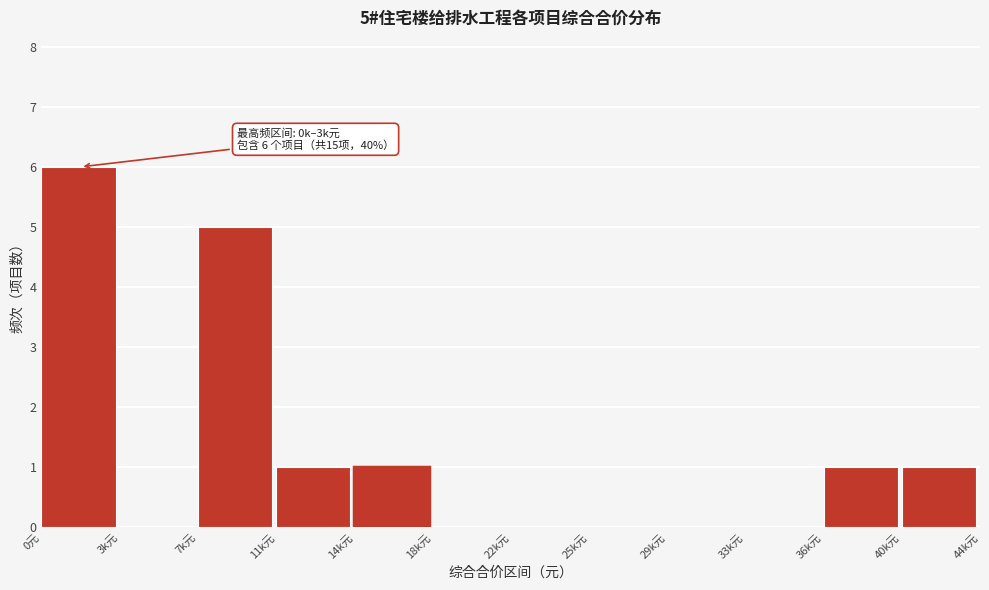

Reading right to left, extract all data points from this chart.

40k元=1	36k元=1	33k元=0	29k元=0	25k元=0	22k元=0	18k元=0	14k元=1	11k元=1	7k元=5	3k元=0	0元=6